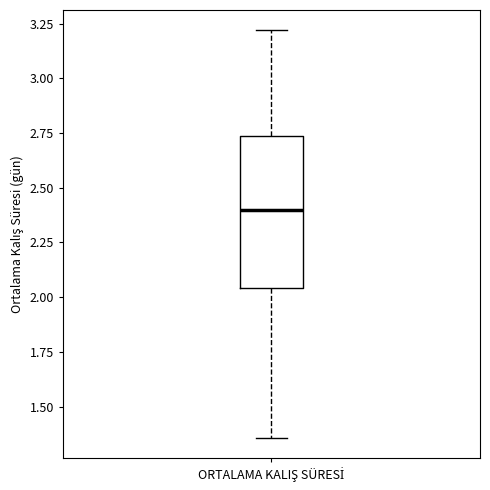

Read this box plot against the y-axis: the position of the median line, the range covered by the box, and the ends of both whiskers. The values are not printed on the chart, so give them approximately, as read against the axis.

median 2.40, box 2.05 to 2.75, whiskers 1.35 to 3.20